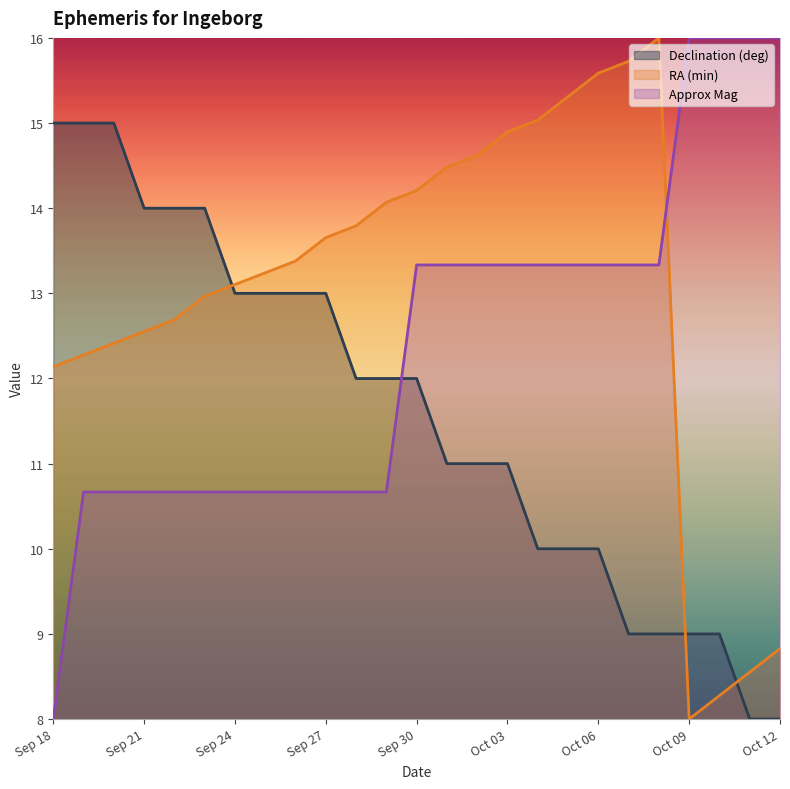

Rank the series by their average value, from highest to lowest.

RA (min), Approx Mag, Declination (deg)